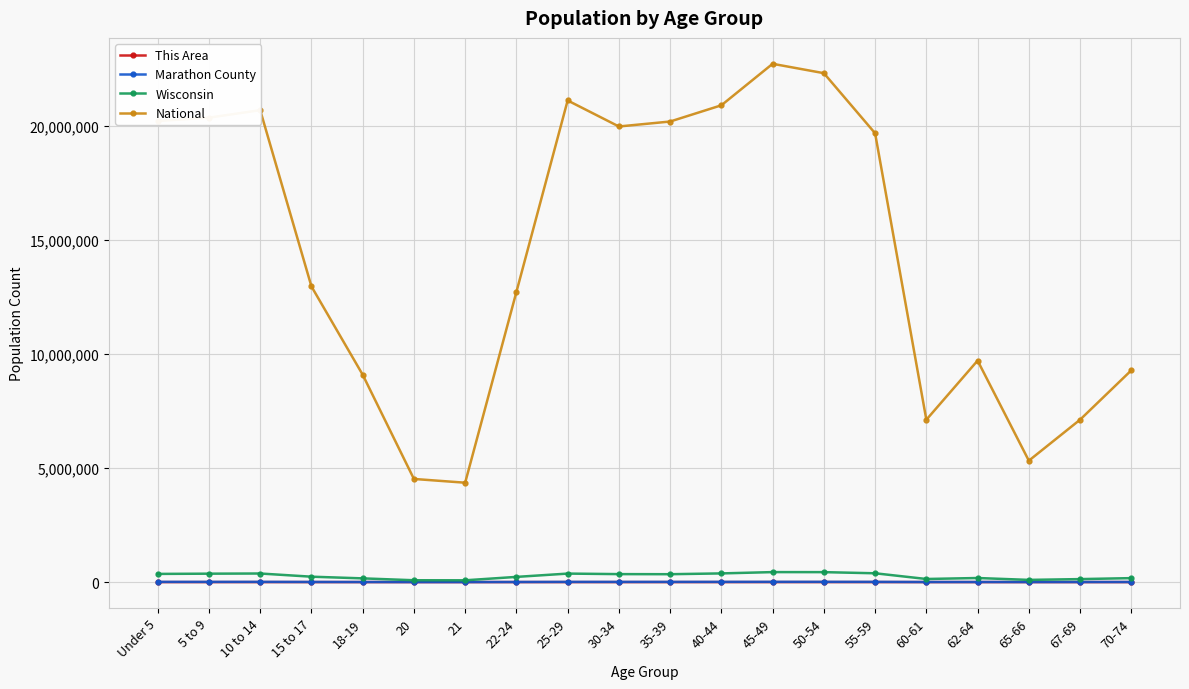

Which series changed the most between 30-34 and 62-64?

National